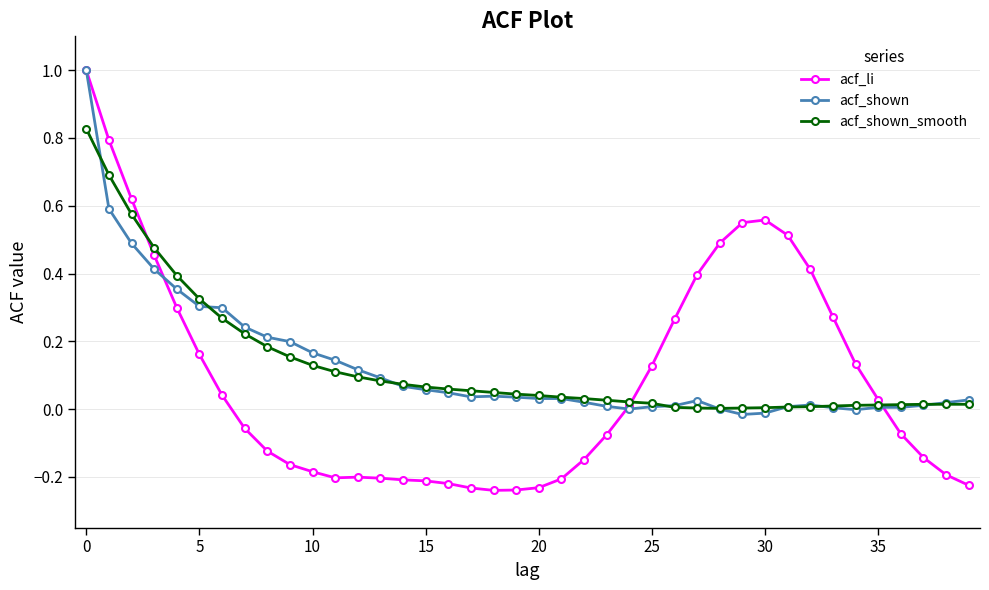

Which series has the widest spread of values?

acf_li